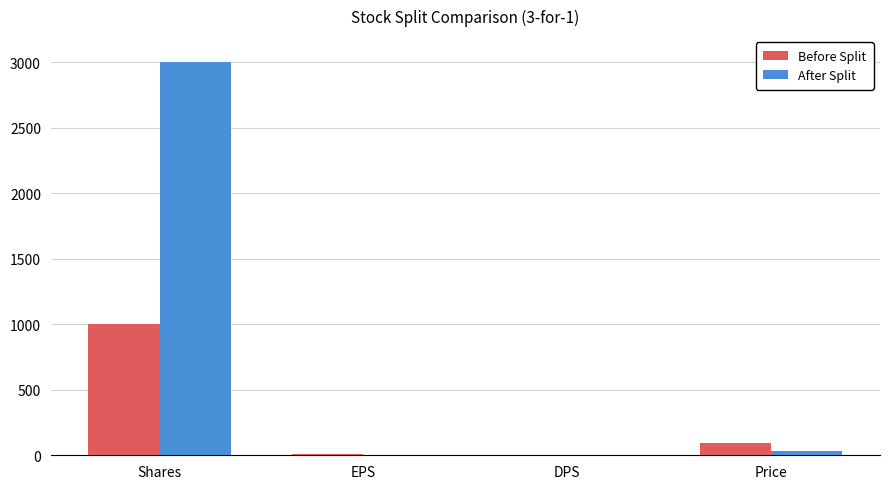

Which series has the largest total across all categories?

After Split